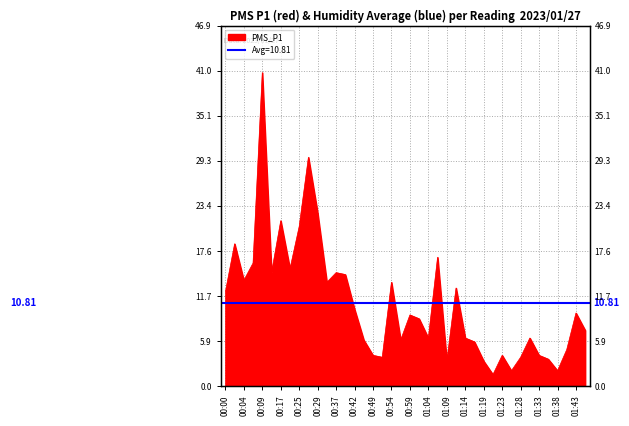

True or false: there are more than 1 points higher than both neighbors.

True